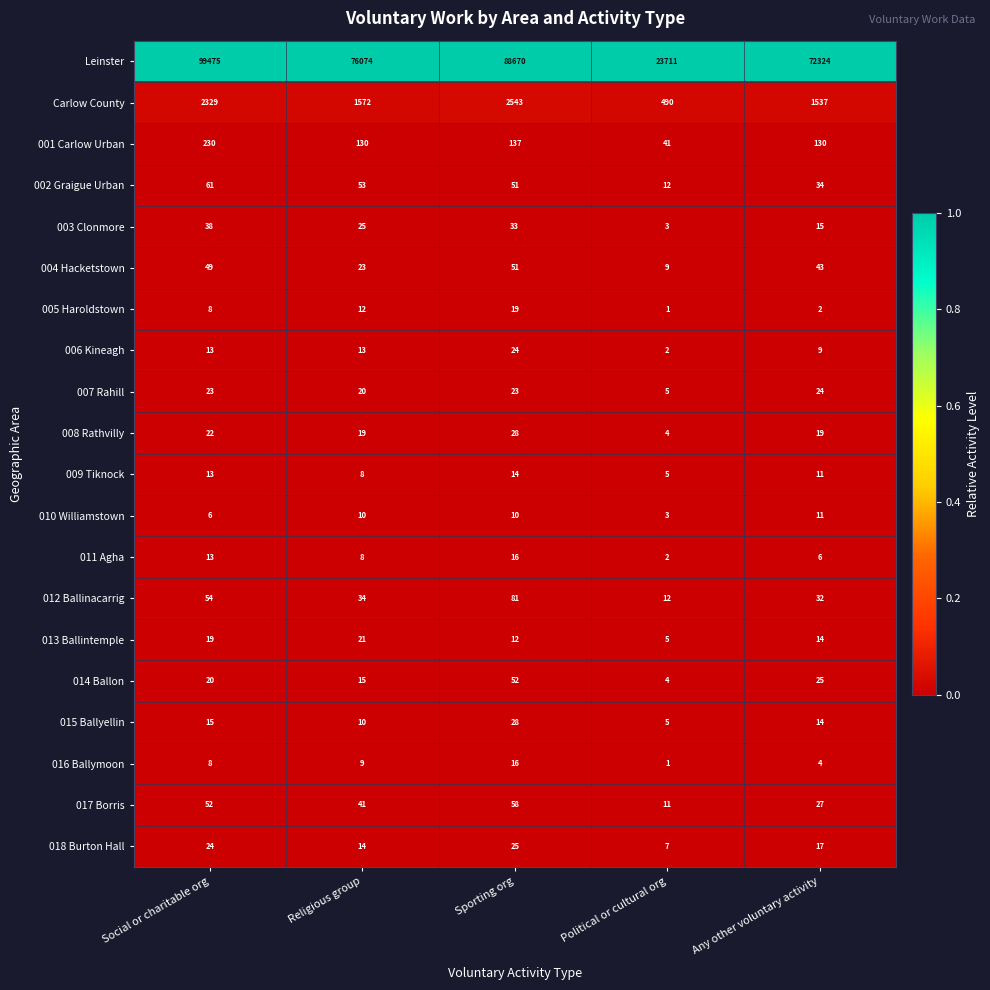

The value of Carlow County at Social or charitable org is 2329. True or false?

True